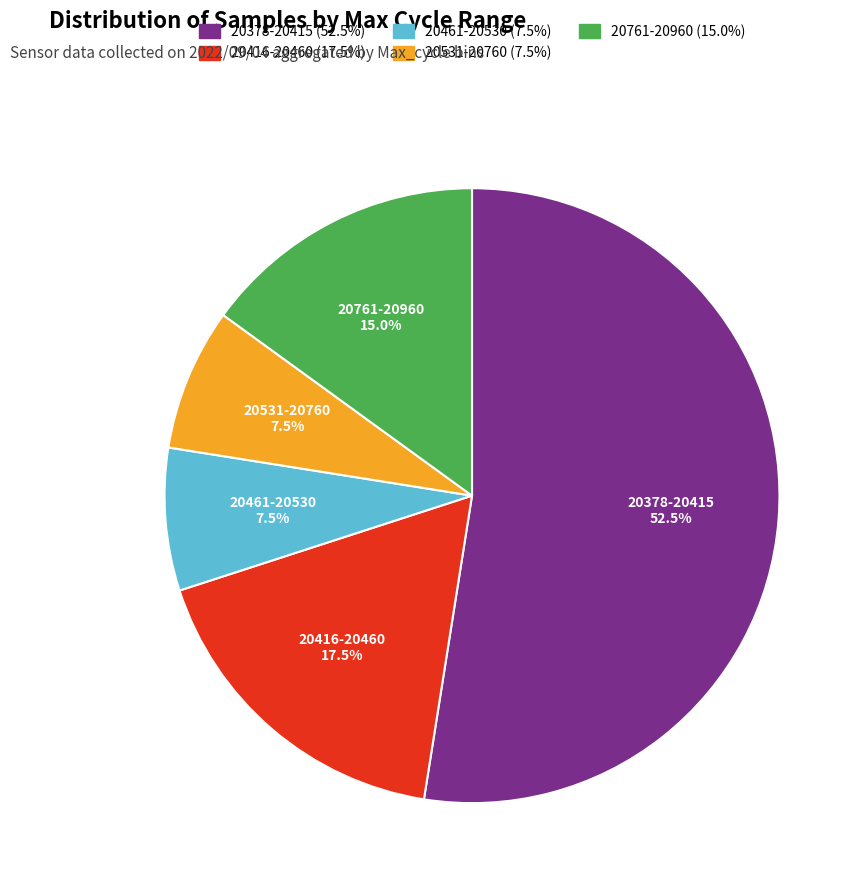

How many segments does this pie chart have?

5